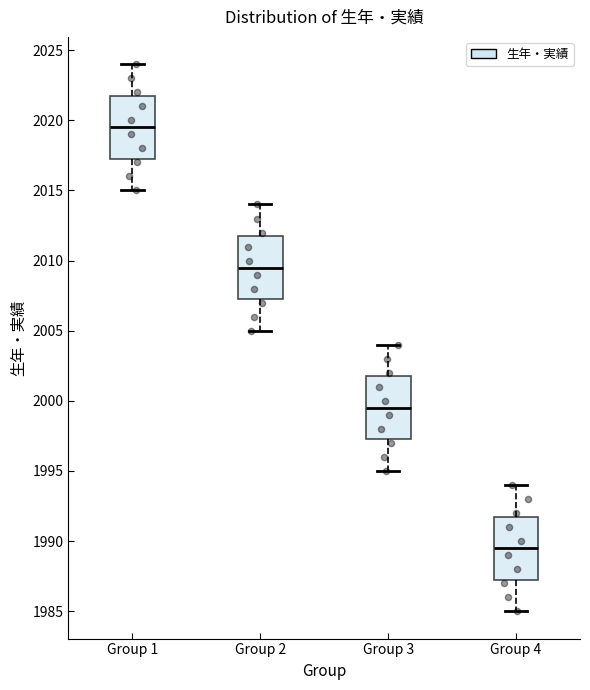

Reading left to right, transcribe this box plot: for each box, give where its median line is, the range the box spans, and where its two whiskers end, as read against the y-axis. The values are not printed on the chart, so give them approximately, as read against the axis.

Group 1: median 2019.5, box 2017.5 to 2022.0, whiskers 2015.0 to 2024.0
Group 2: median 2009.5, box 2007.5 to 2012.0, whiskers 2005.0 to 2014.0
Group 3: median 1999.5, box 1997.5 to 2002.0, whiskers 1995.0 to 2004.0
Group 4: median 1989.5, box 1987.5 to 1992.0, whiskers 1985.0 to 1994.0